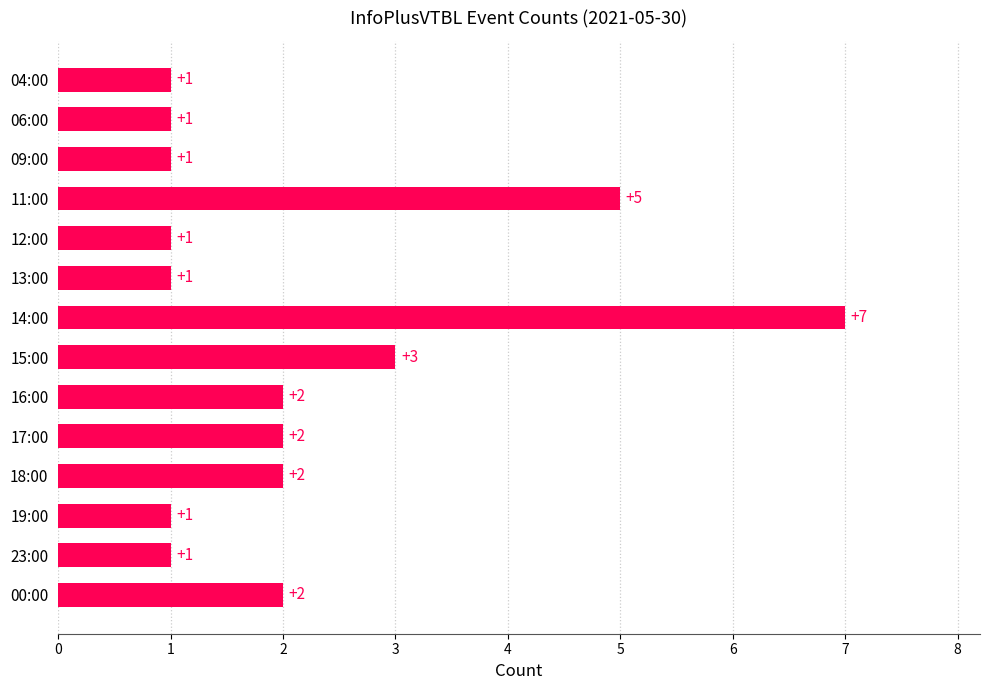

Does the chart contain any negative values?

No